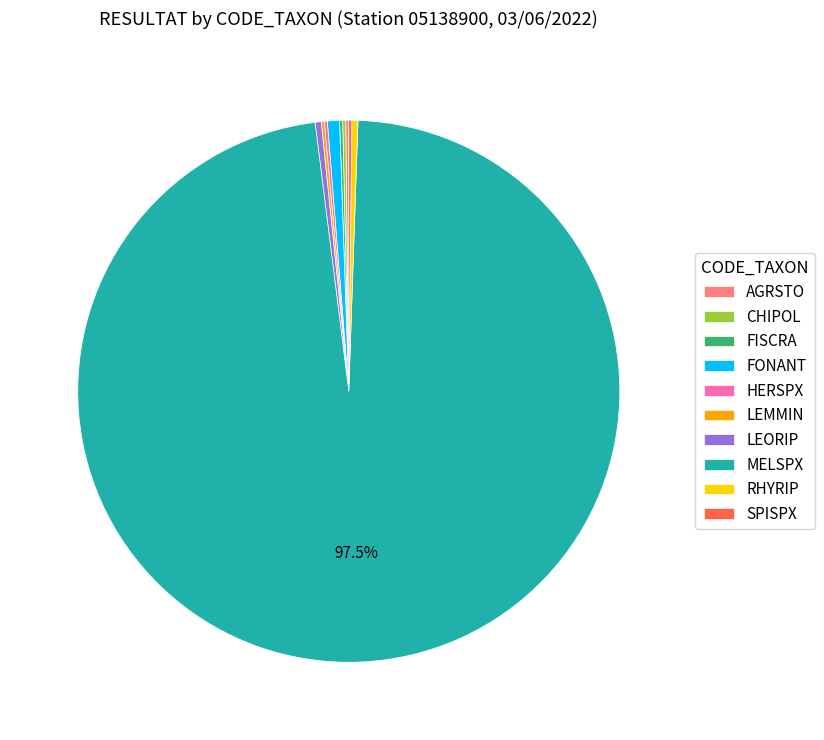

Which category has the biggest portion of the pie?

MELSPX